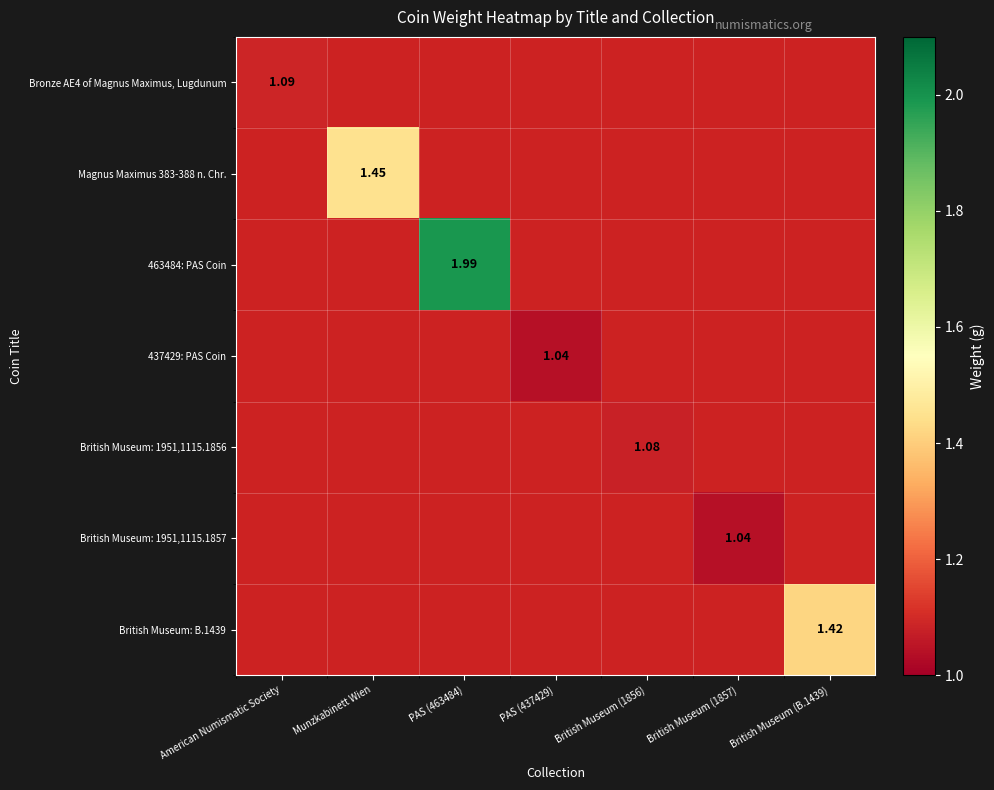

Rank the series at Munzkabinett Wien from lowest to highest value.

Bronze AE4 of Magnus Maximus, Lugdunum, Magnus Maximus 383-388 n. Chr., 463484: PAS Coin, 437429: PAS Coin, British Museum: 1951,1115.1856, British Museum: 1951,1115.1857, British Museum: B.1439